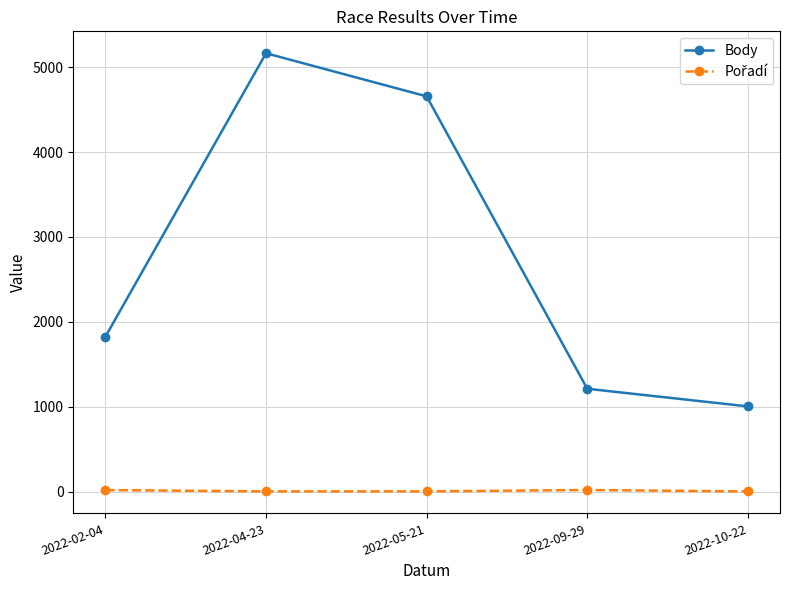

Rank the categories by Body value from lowest to highest.

2022-10-22, 2022-09-29, 2022-02-04, 2022-05-21, 2022-04-23